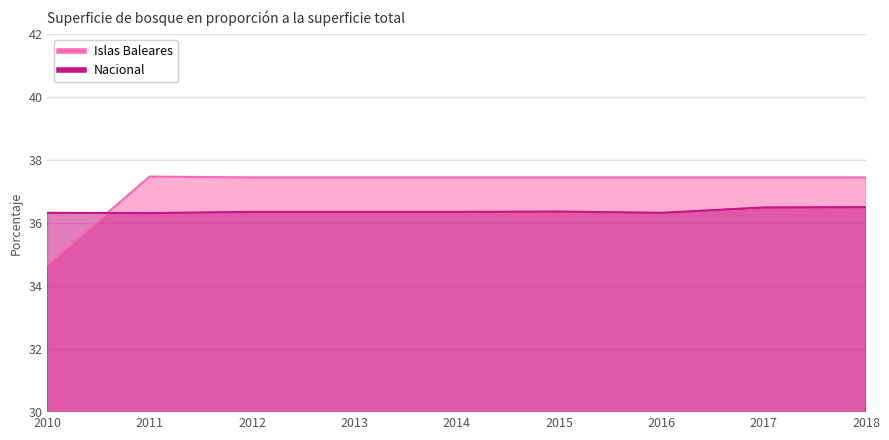

The Nacional series shows 15.7 at 2015. True or false?

False